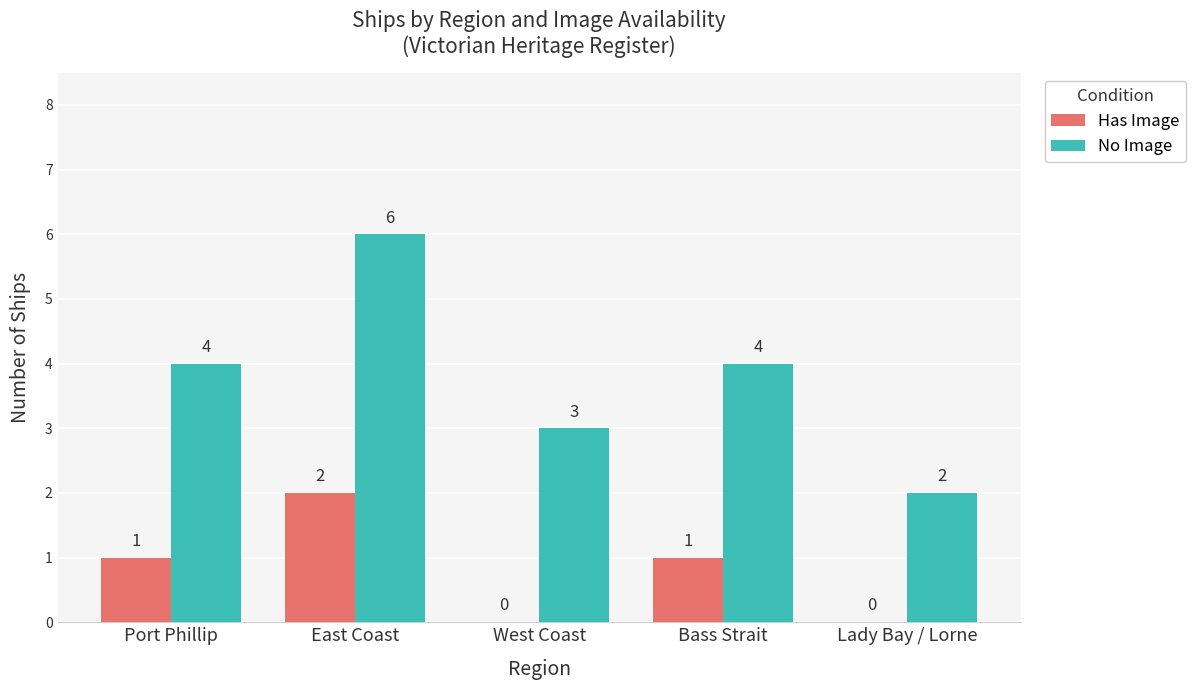

How many positive values does the Has Image series have?

3